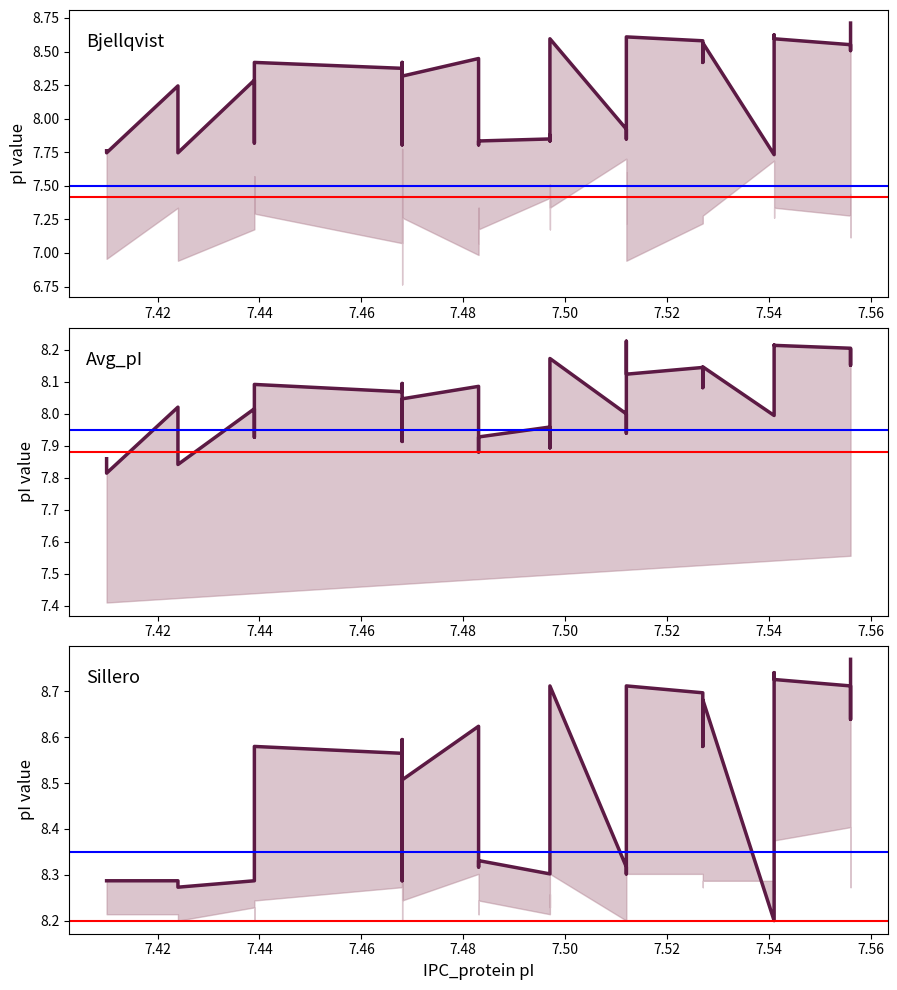

List the series in order of their overall mean, highest first.

Sillero, Bjellqvist, Avg_pI